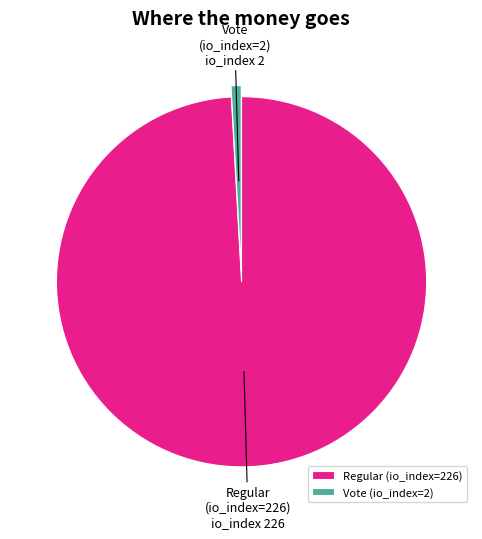

How many segments does this pie chart have?

2